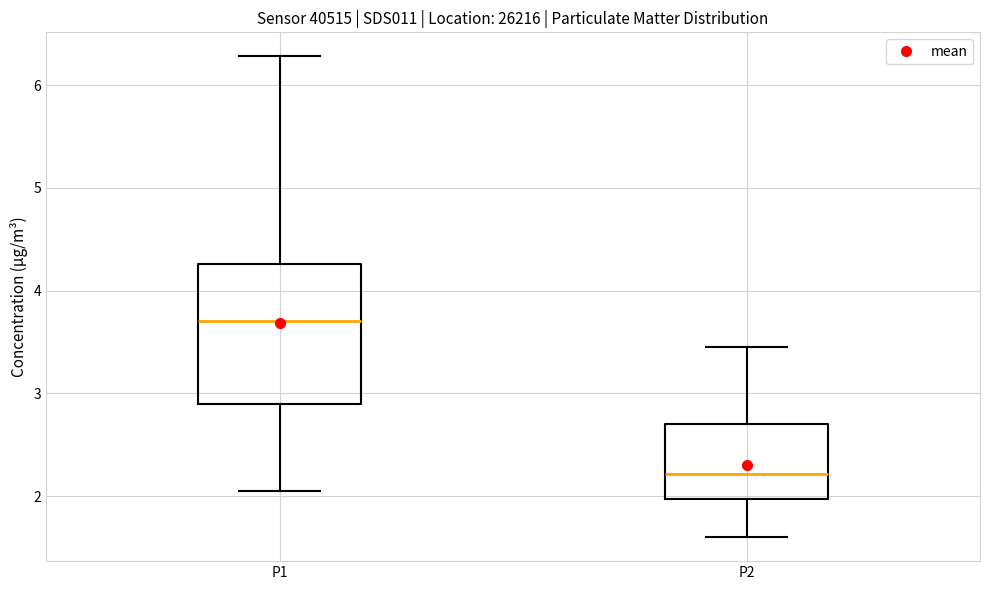

Which box's median line is the highest?

P1